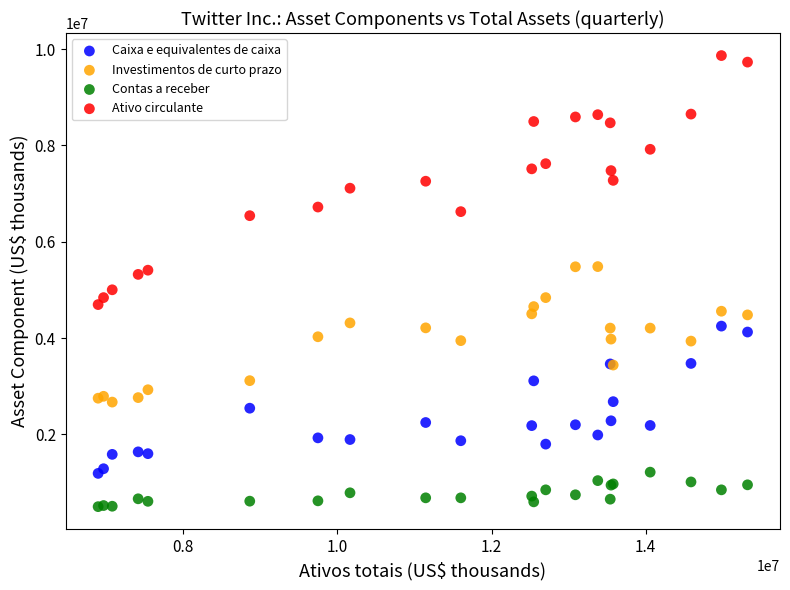

What is the X range (max minus min) for the scatter plot?

8430483